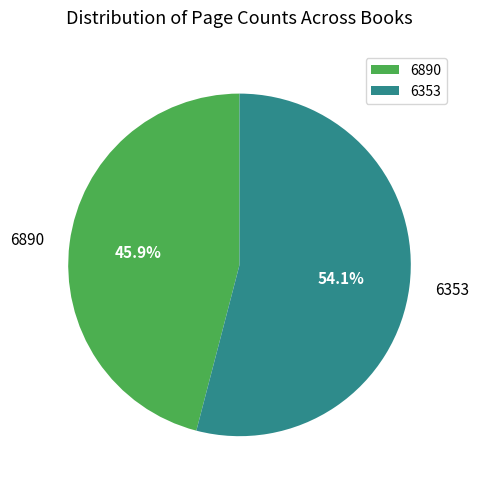

Between 6890 and 6353, which is larger?

6353